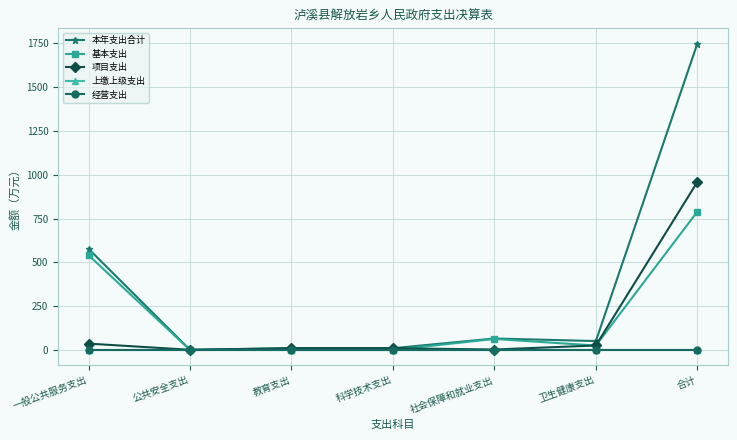

Is this an area chart (filled region under the line)?

No